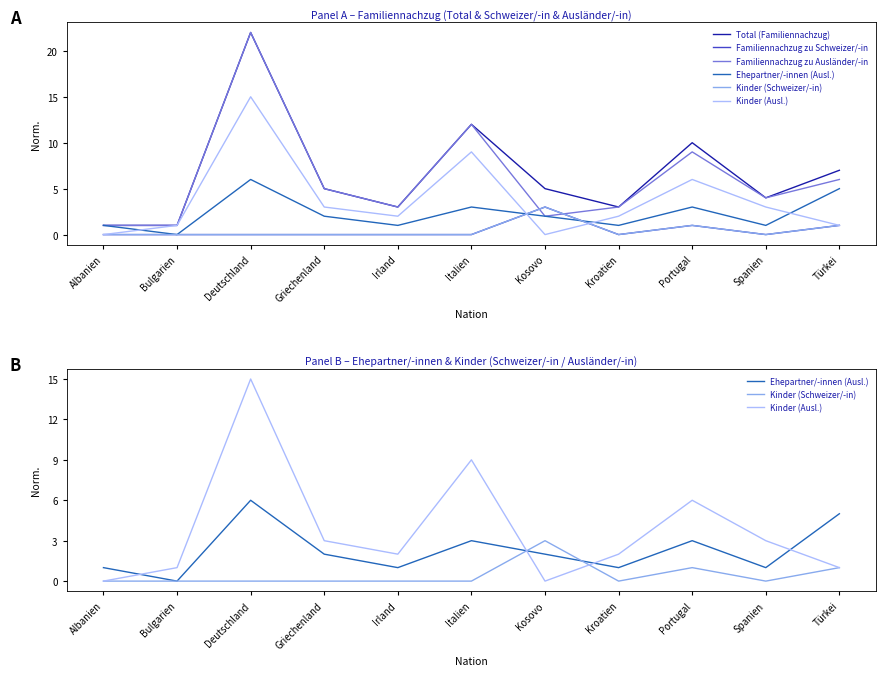

Which series changed the most between Griechenland and Kosovo?

Familiennachzug zu Schweizer/-in